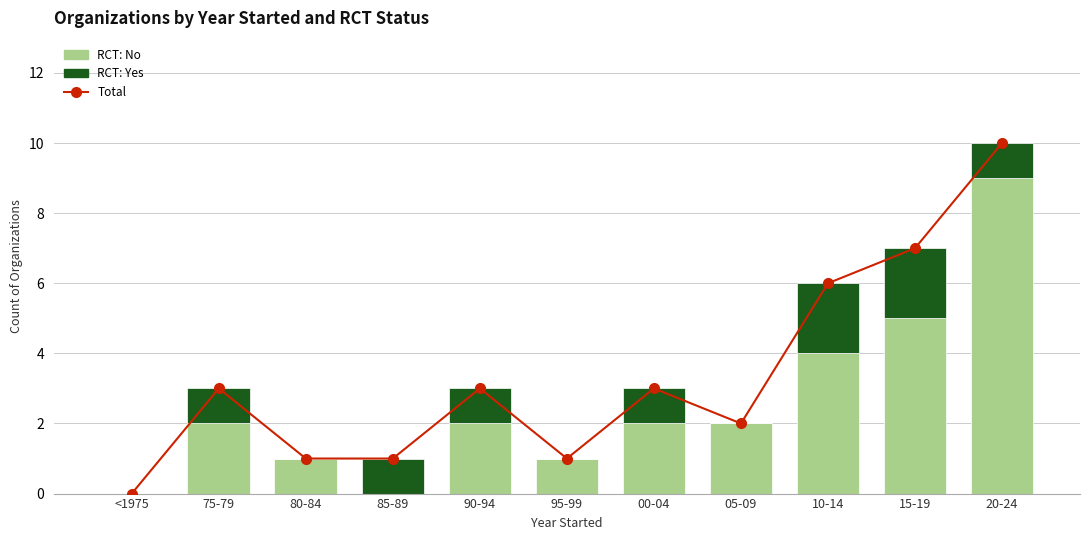

At how many categories does at least one series exceed 4?

3